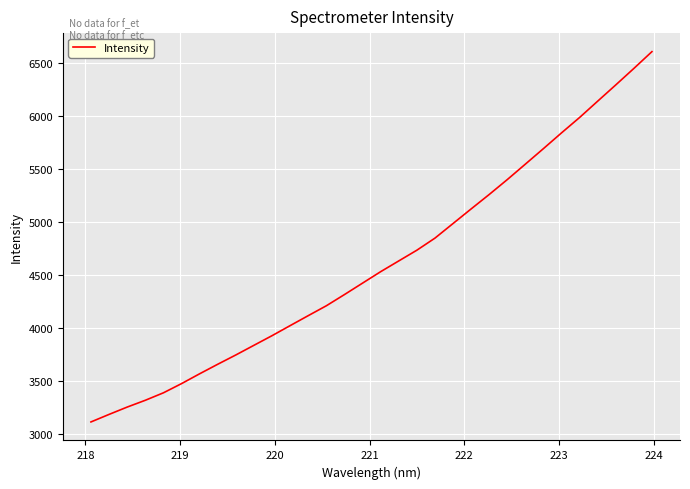

What is the maximum value shown in the chart?

6603.8